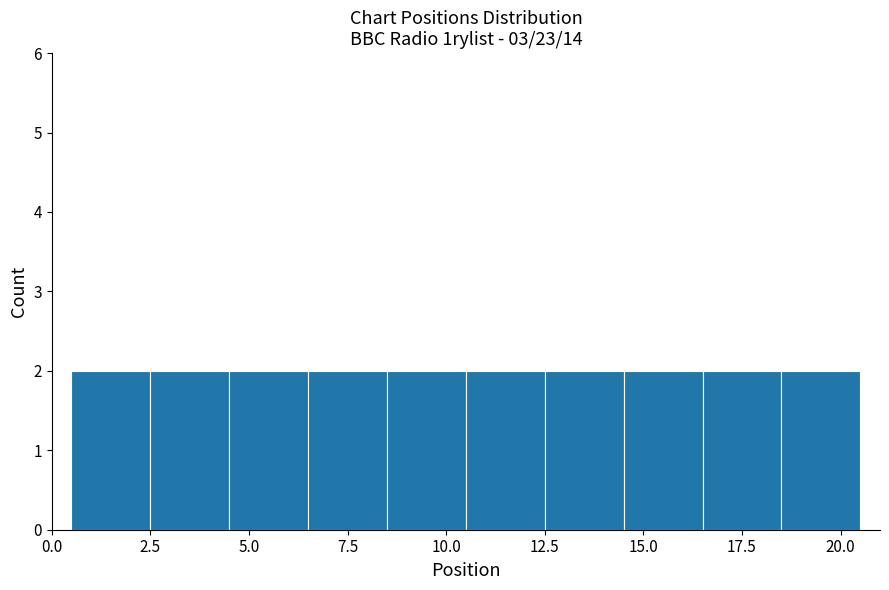

Reading left to right, transcribe this chart: for each bar, give the range it covers on the x-axis and its height. The values are not printed on the chart, so give them approximately, as read against the axis.

0.5 to 2.5: 2
2.5 to 4.5: 2
4.5 to 6.5: 2
6.5 to 8.5: 2
8.5 to 10.5: 2
10.5 to 12.5: 2
12.5 to 14.5: 2
14.5 to 16.5: 2
16.5 to 18.5: 2
18.5 to 20.5: 2